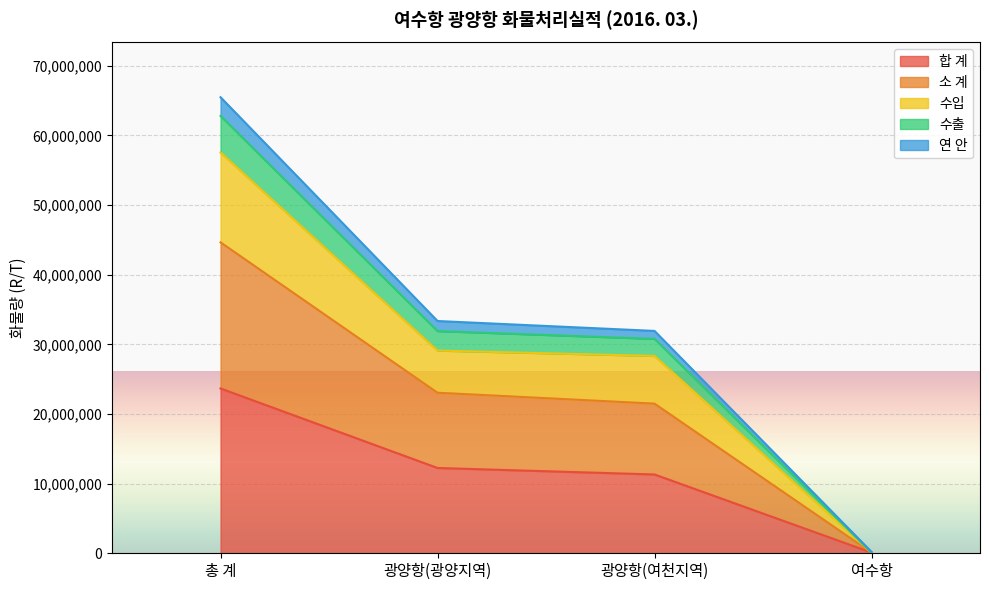

True or false: 연 안 and 합 계 cross at least once.

False